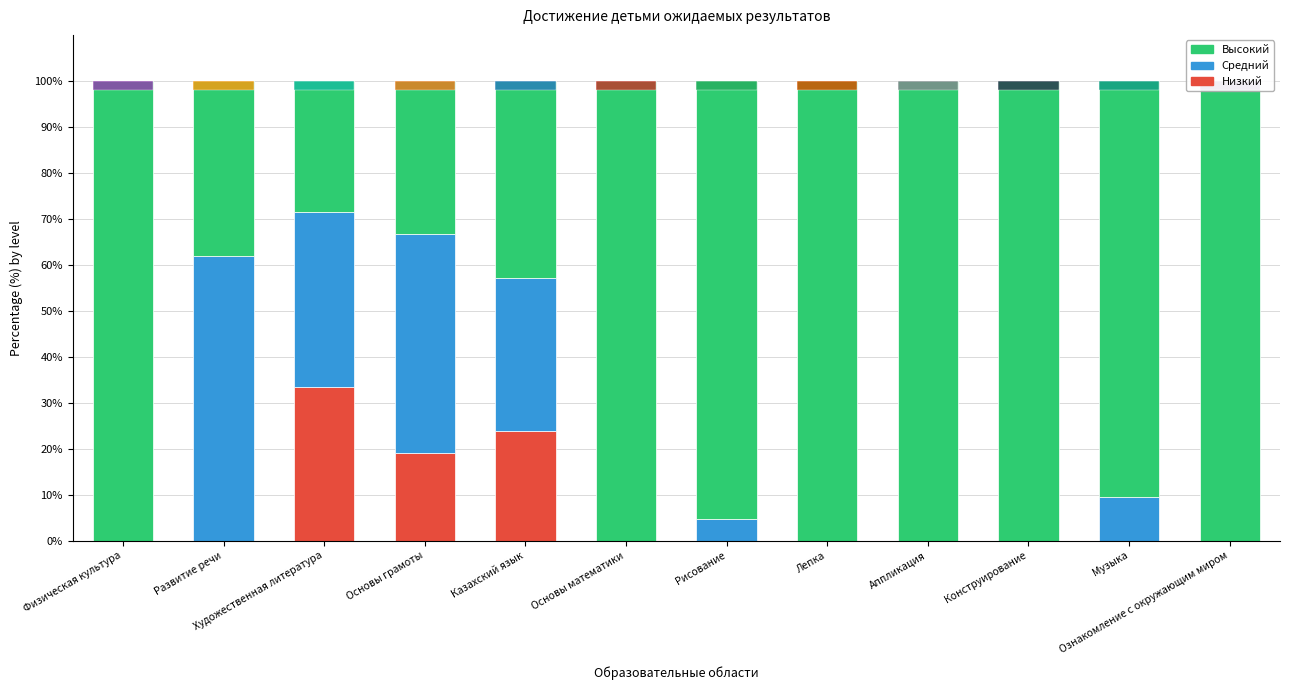

Rank the series by their maximum value, from highest to lowest.

Высокий, Средний, Низкий